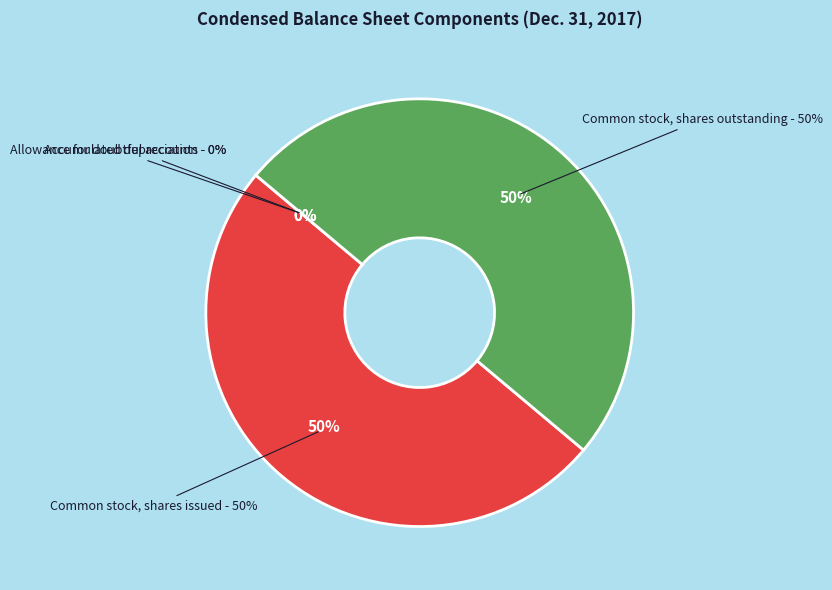

Which category has the biggest portion of the pie?

Common stock, shares issued